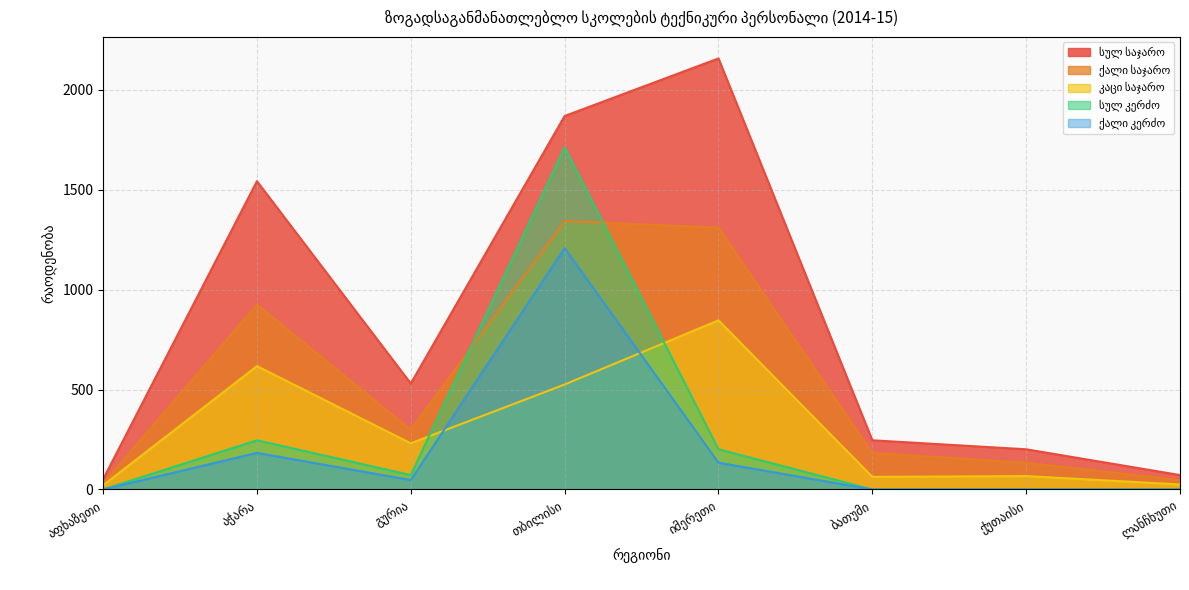

Is the value of ქალი კერძო at გურია greater than the value of კაცი საჯარო at ლანჩხუთი?

Yes